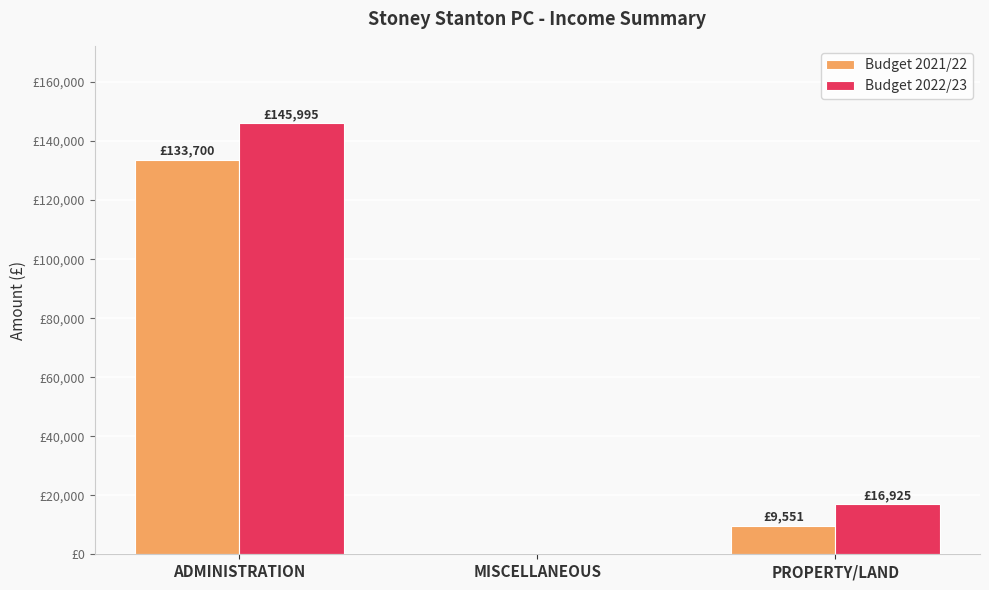

Does the chart contain stacked bars?

No